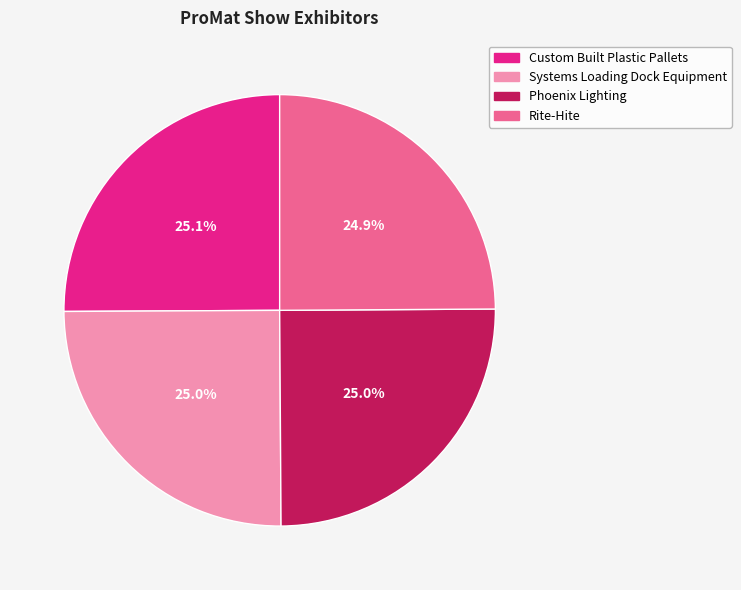

To the nearest percent, what is the average slice percentage?

25%